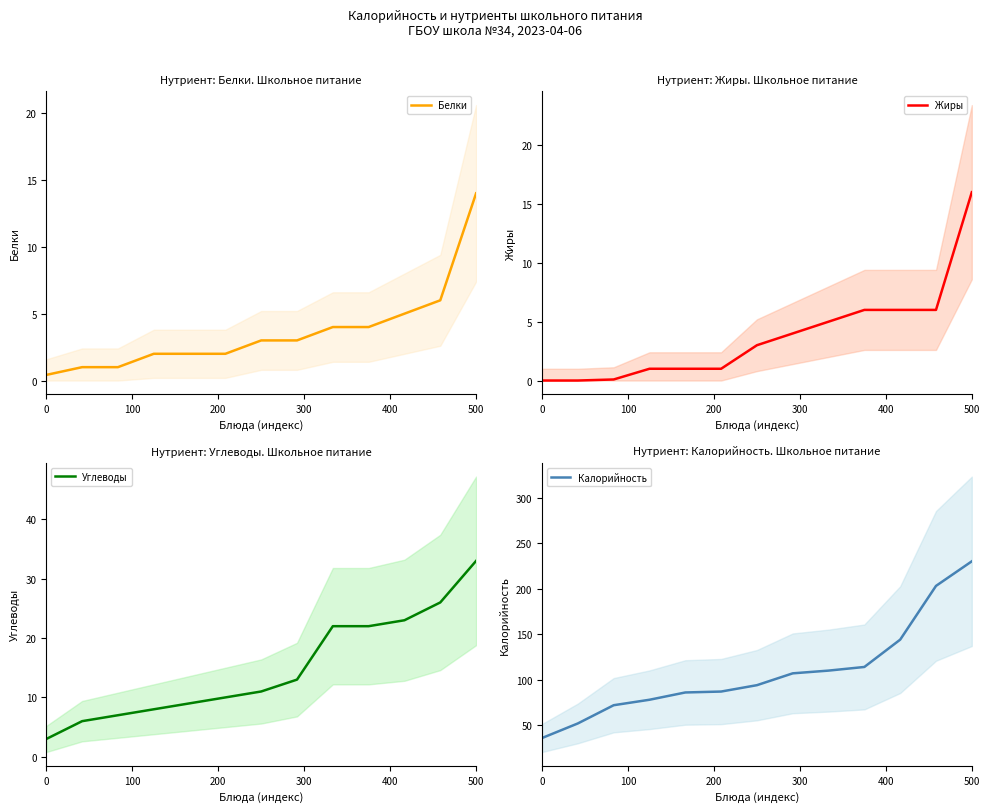

How many lines are shown in the chart?

4